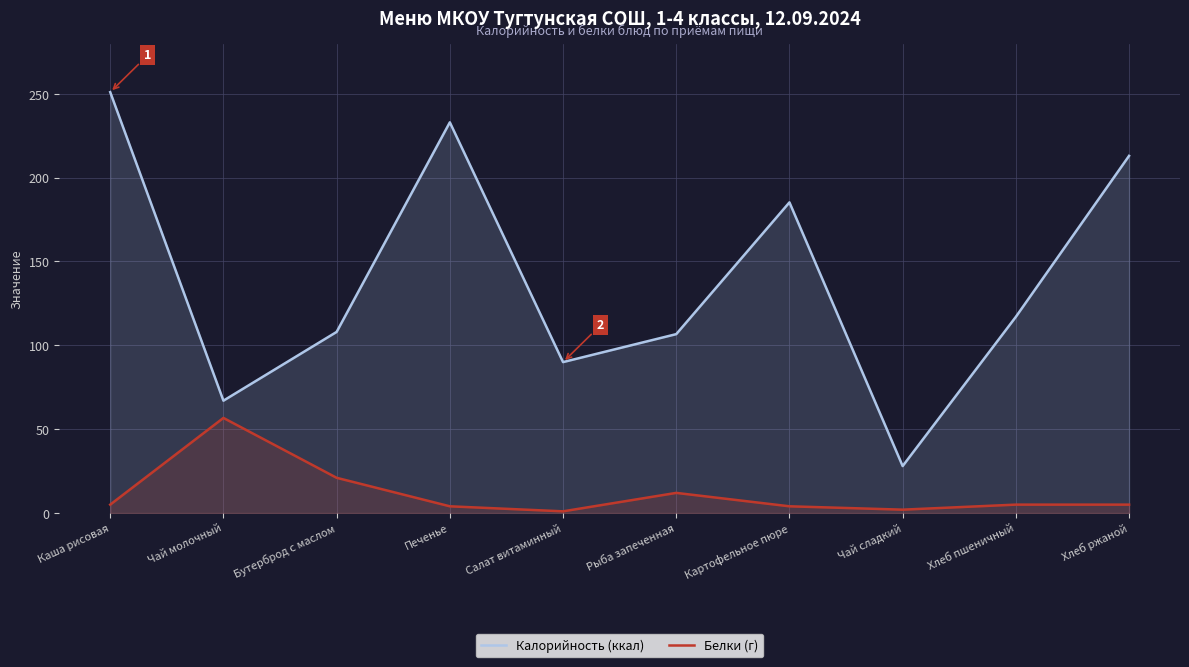

True or false: Белки (г) has more than 0 points higher than both neighbors.

True